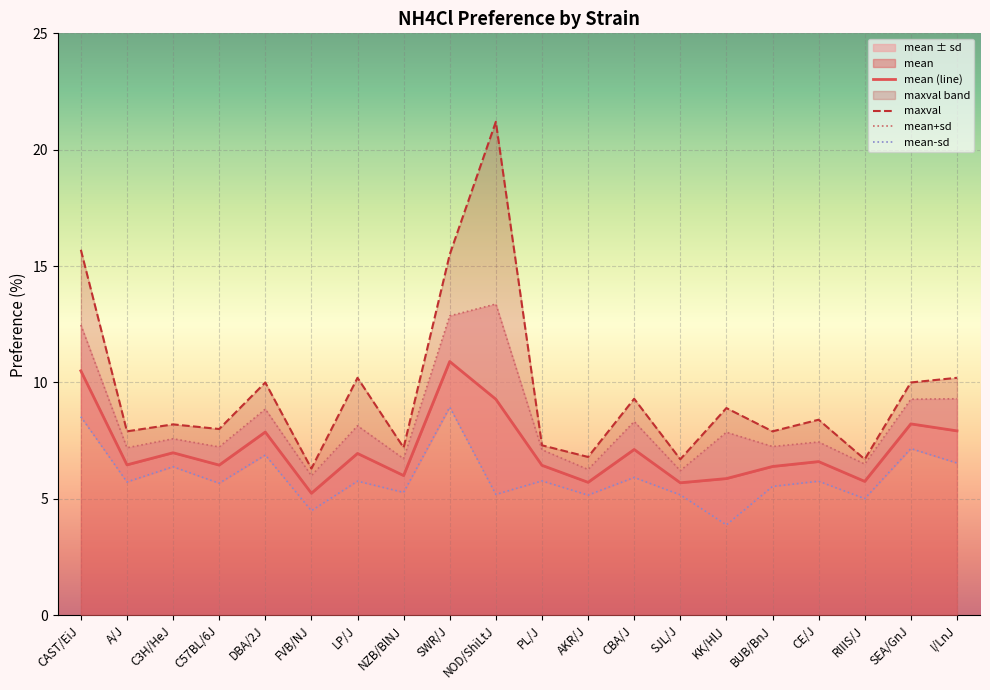

What is the value of the mean-sd point at the 3rd from the left?

6.4